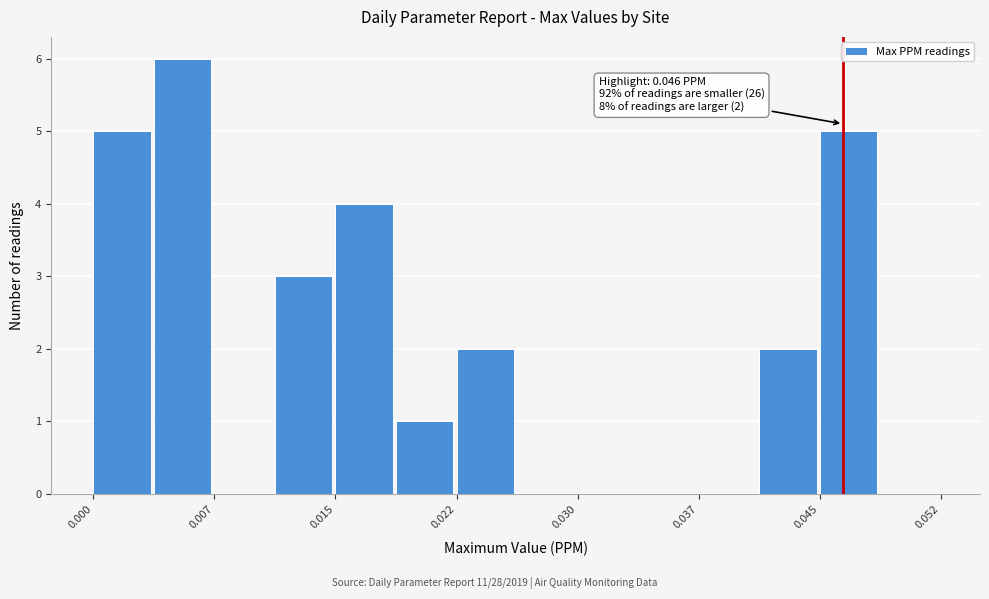

Read against the x-axis, roughly where is the centre of the tallest bar?

0.005